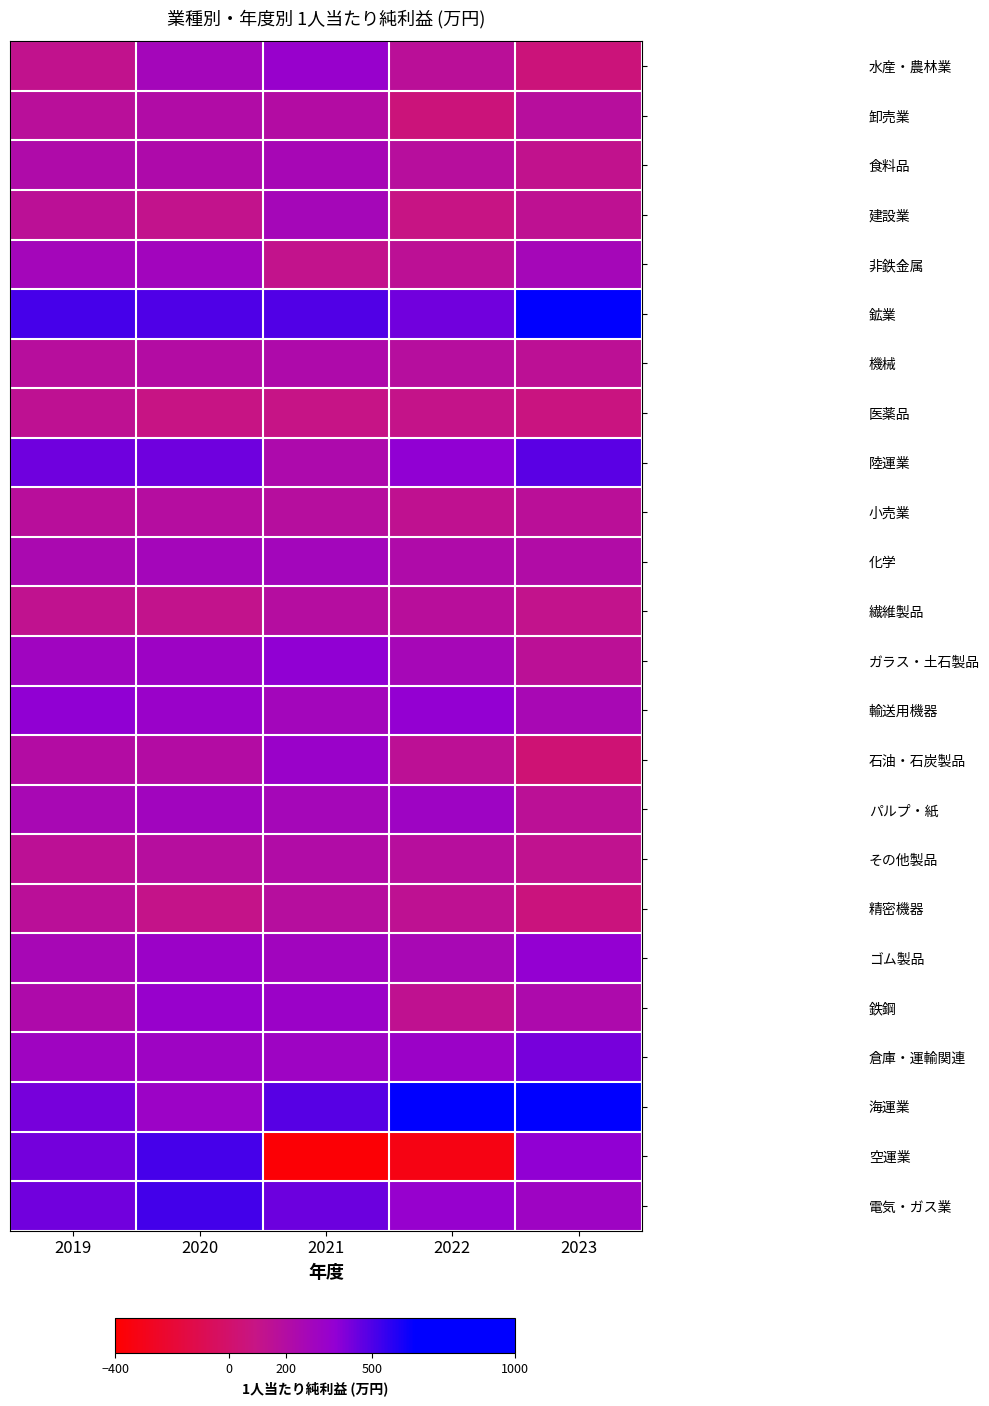

Which category has the lowest value across all series?

2021